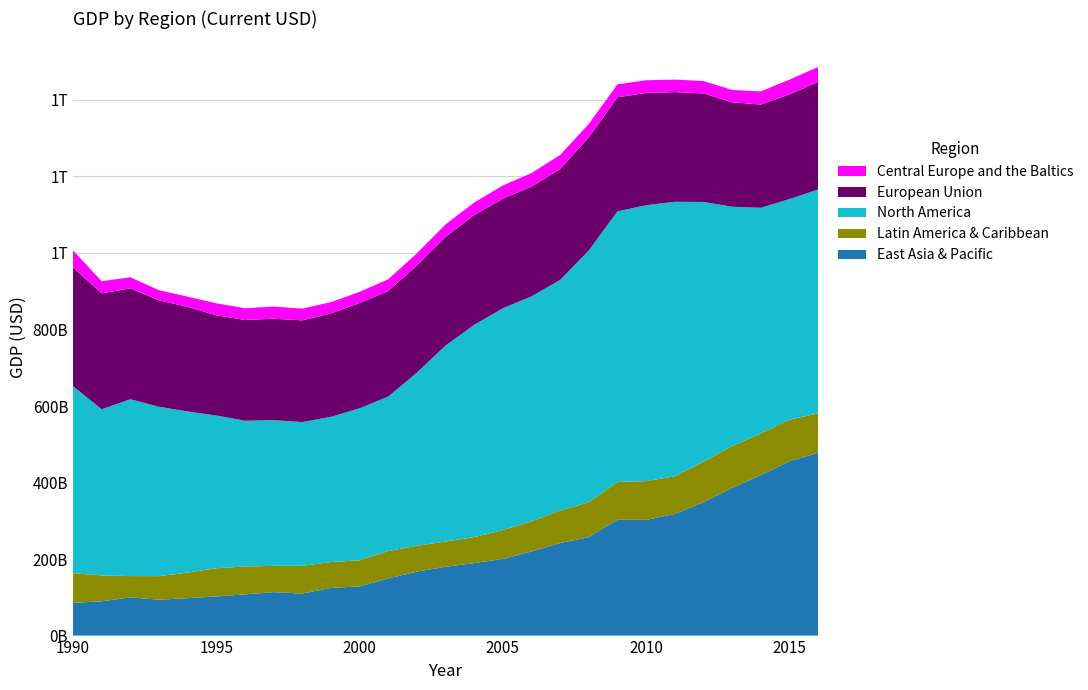

Reading left to right, list all the values displayed in this chart.

East Asia & Pacific: 1990=85547297880.4	1991=89570648855.4	1992=99989766642.8	1993=93753863956.4	1994=97846510583.2	1995=102331154629.9	1996=107708094001.7	1997=113559094256.2	1998=109899290583.8	1999=124608182352.8	2000=128578810102.6	2001=149421779697.1	2002=167202771202.5	2003=179886734772.0	2004=189469868424.2	2005=200275331228.2	2006=219940482518.3	2007=241861041731.9	2008=257392754156.6	2009=302780302853.3	2010=302400900873.1	2011=317836125225.4	2012=348191225934.5	2013=385961264399.3	2014=419112236456.9	2015=455674110698.9	2016=477960090985.3
Latin America & Caribbean: 1990=77348183563.5	1991=67766905442.4	1992=55555560905.1	1993=61653101671.7	1994=66804104943.9	1995=73669574305.5	1996=72821072132.2	1997=68828134488.3	1998=72395941575.4	1999=67598588452.2	2000=68283879615.2	2001=71568936387.0	2002=67428448311.5	2003=65859705430.4	2004=67975073965.9	2005=75374777308.8	2006=78726016452.7	2007=84673583424.4	2008=91319810968.0	2009=98740185321.5	2010=101329700719.8	2011=98402994356.6	2012=105835289014.0	2013=109199347407.1	2014=108798018718.6	2015=108613984122.7	2016=102673759809.0
North America: 1990=489108682014.4	1991=434085802964.3	1992=462246874340.1	1993=442717259582.6	1994=421048849415.3	1995=399233625966.5	1996=380952196847.1	1997=380771109646.1	1998=375753237082.7	1999=379448266443.1	2000=397240006499.5	2001=403658985635.9	2002=452711847446.5	2003=512257252852.6	2004=554838227703.7	2005=579829798464.3	2006=587958991390.9	2007=603100200271.0	2008=657838983970.2	2009=707210807451.8	2010=721094814427.1	2011=717590225577.3	2012=679315422607.8	2013=625781518291.0	2014=590106041970.6	2015=576565628739.4	2016=585230181595.8
European Union: 1990=310302930953.2	1991=302915781916.4	1992=289817090270.7	1993=278151642262.4	1994=273483298887.1	1995=261940868675.9	1996=263326328487.3	1997=264954405687.0	1998=265816241424.6	1999=270504169048.4	2000=275051520419.2	2001=276219897322.8	2002=280063574270.0	2003=284116906965.2	2004=287144714668.7	2005=286359792298.9	2006=287050781142.0	2007=290060258564.6	2008=295721061877.2	2009=298147666248.4	2010=293446524590.1	2011=286662114630.2	2012=283623424411.9	2013=272828685201.3	2014=269991934378.9	2015=273431341235.1	2016=281100400580.4
Central Europe and the Baltics: 1990=44408736240.5	1991=31833565128.1	1992=28931216878.2	1993=26395721349.1	1994=26693255421.2	1995=31299310121.9	1996=30817018814.1	1997=31902577363.3	1998=30767070049.9	1999=29343672207.3	2000=29089628847.0	2001=30519636282.0	2002=31651828056.3	2003=32482625271.9	2004=32431421585.5	2005=34534858501.4	2006=35194172499.7	2007=36597877390.8	2008=35020765037.9	2009=33933812593.9	2010=33181834938.5	2011=32678546661.9	2012=32510296943.9	2013=32398657233.4	2014=34166092892.5	2015=38637354072.4	2016=39103664054.2